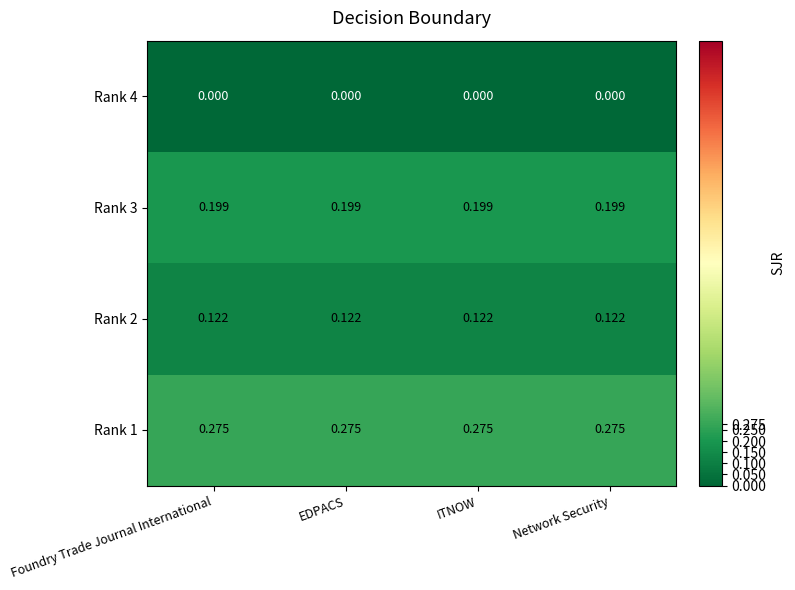

Is the value of Rank 3 at EDPACS greater than the value of Rank 4 at Foundry Trade Journal International?

Yes